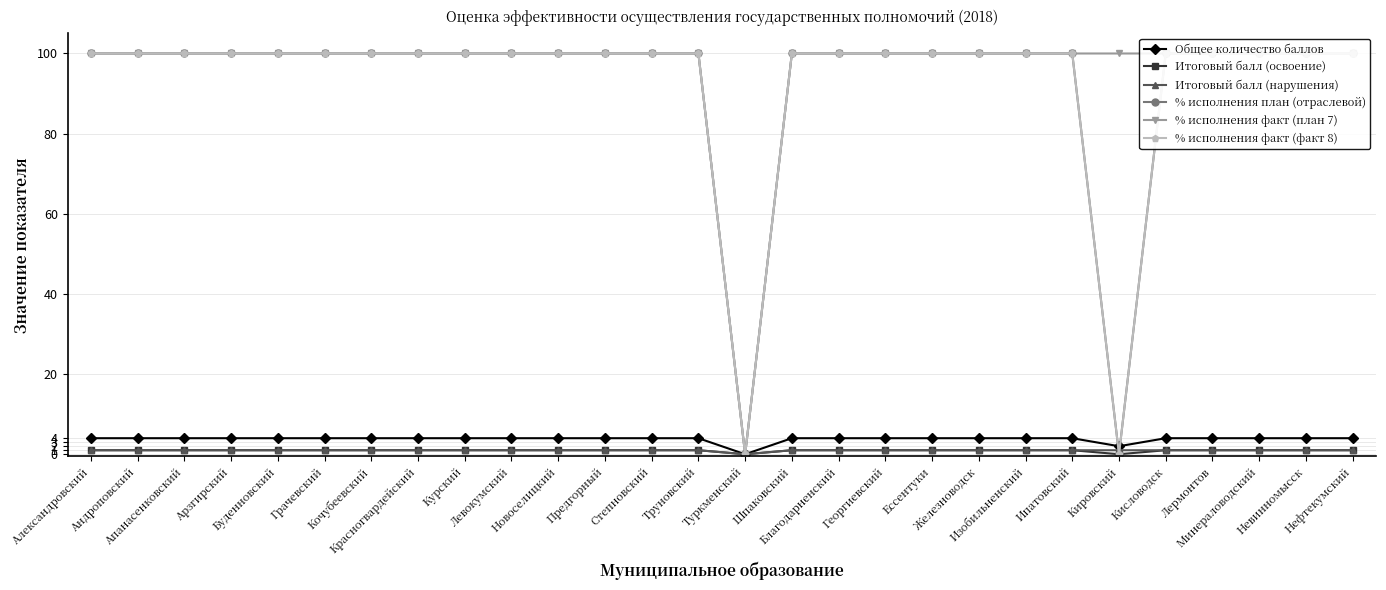

The Итоговый балл (освоение) series shows 1 at Арзгирский. True or false?

True